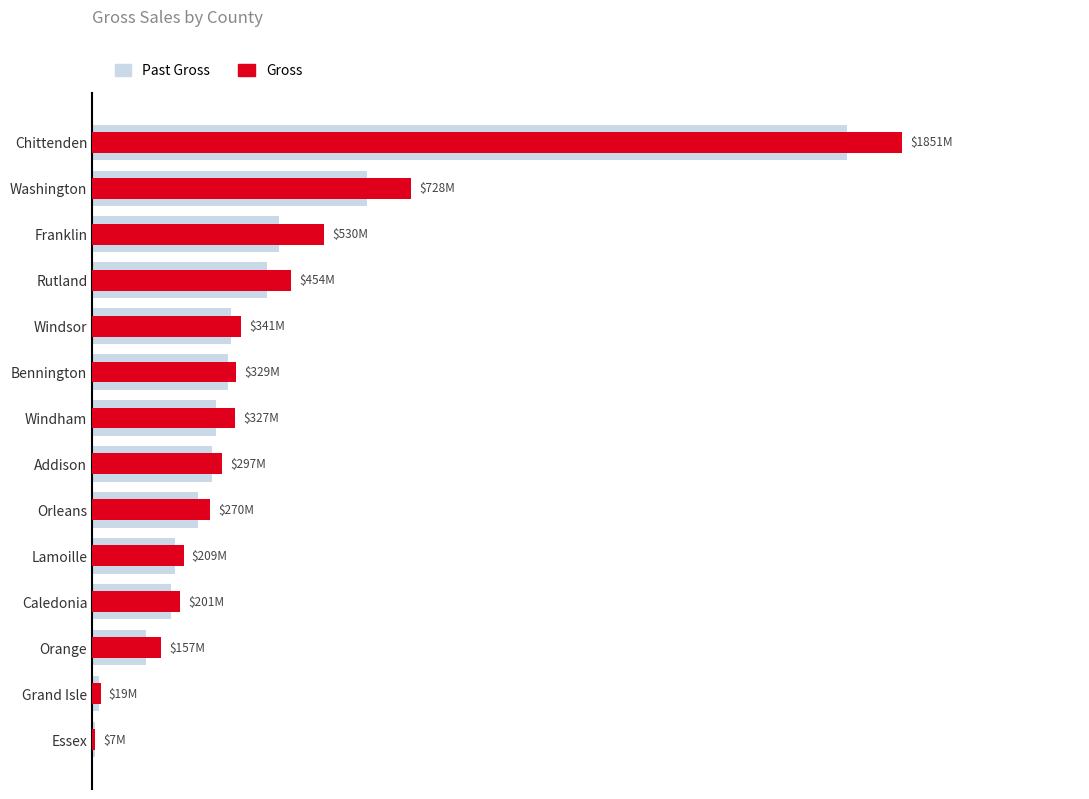

What is the sum of the Past Gross values at 4 and 6?

464452847.0